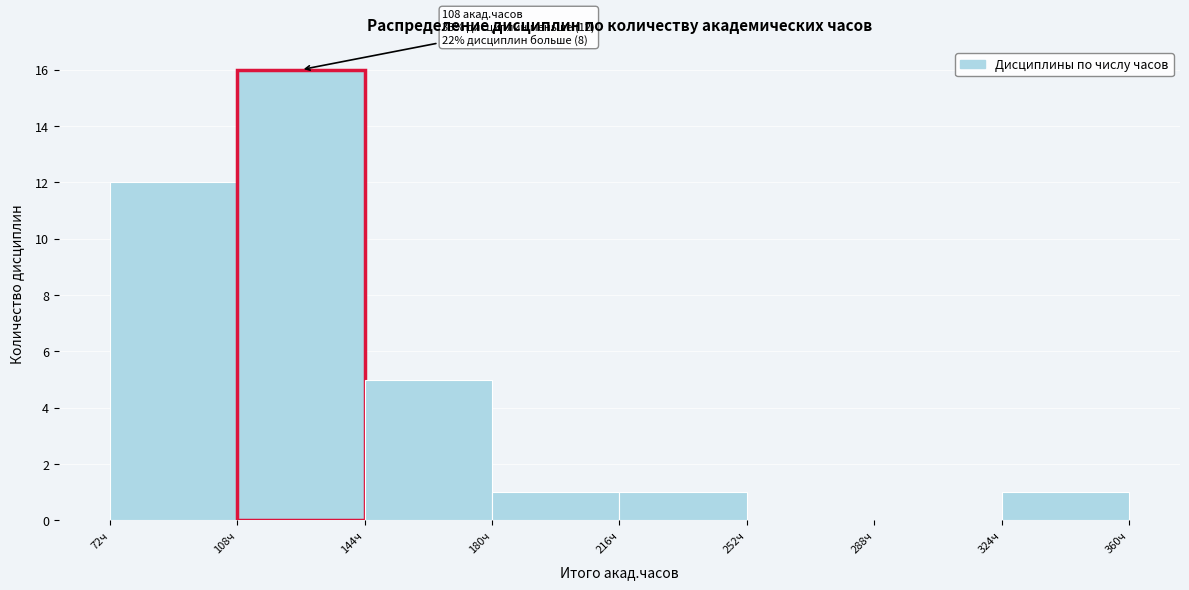

Which range on the x-axis has the tallest bar?

108 to 144